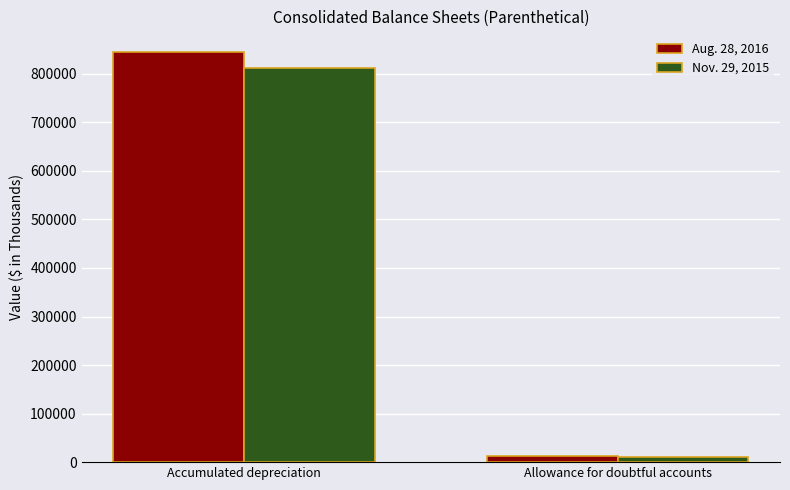

Which series has the largest range (max minus min)?

Aug. 28, 2016